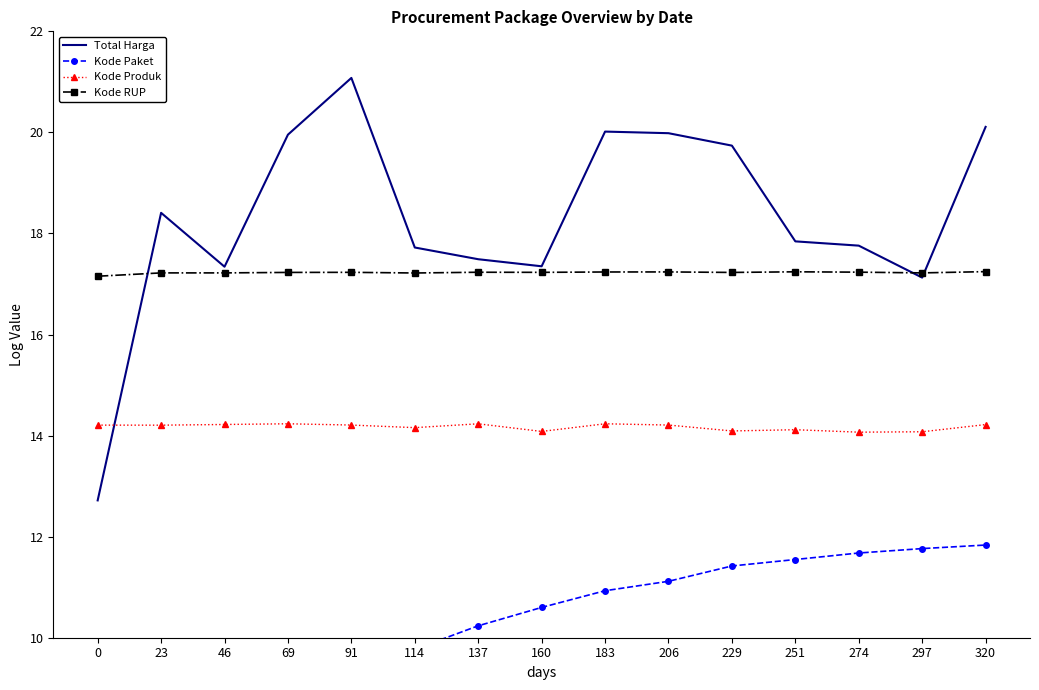

True or false: Kode Paket and Kode Produk intersect in this chart.

False